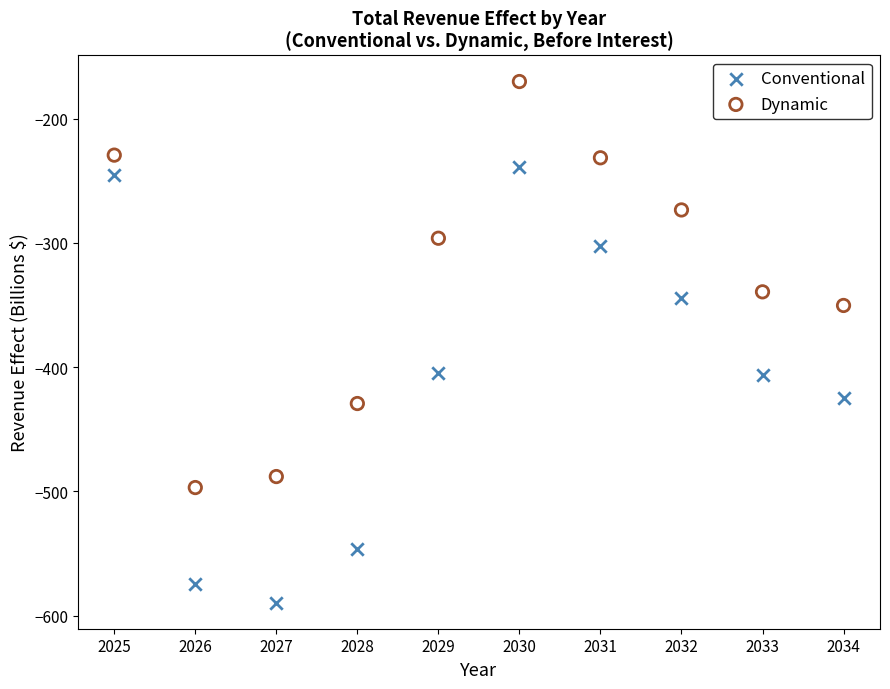

Which series has the widest spread of Y values?

Conventional